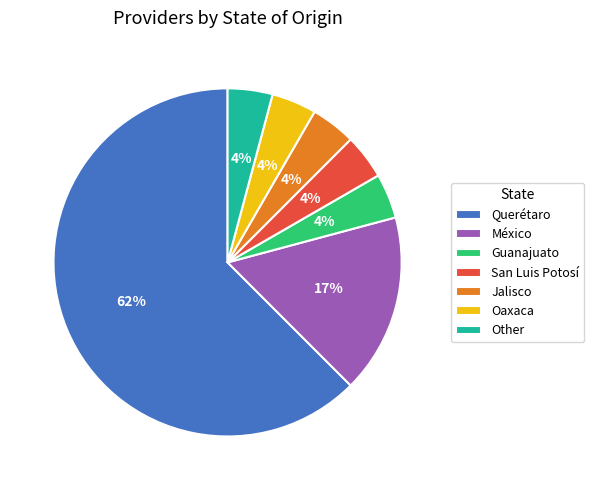

To the nearest percent, what is the average slice percentage?

14%